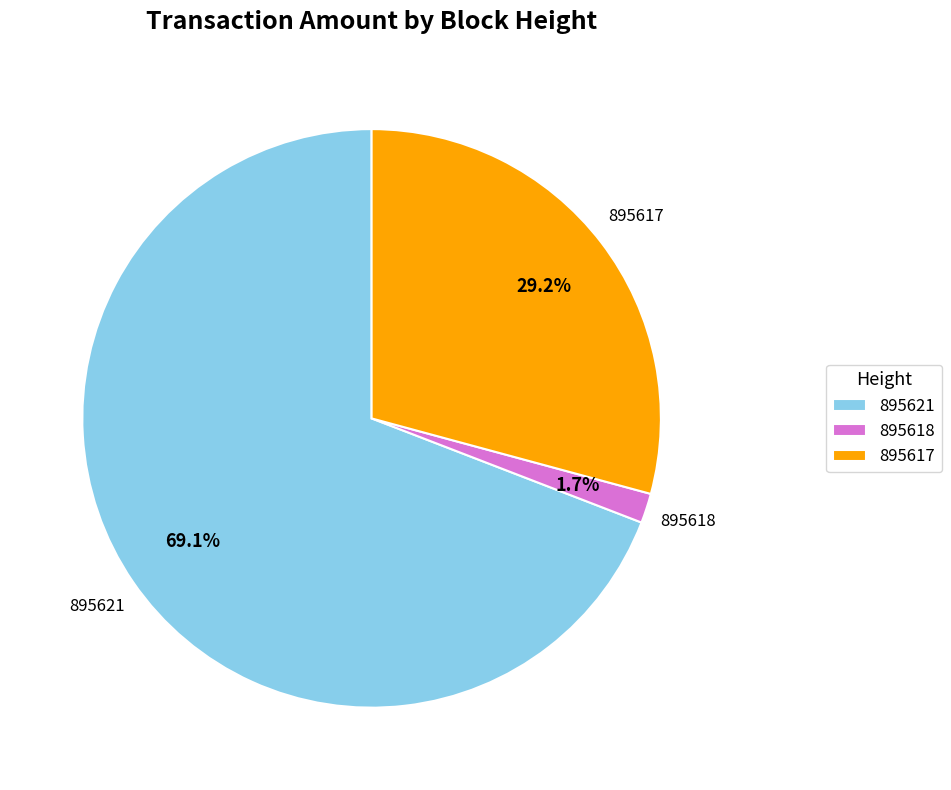

What is the smallest slice in the pie chart?

895618